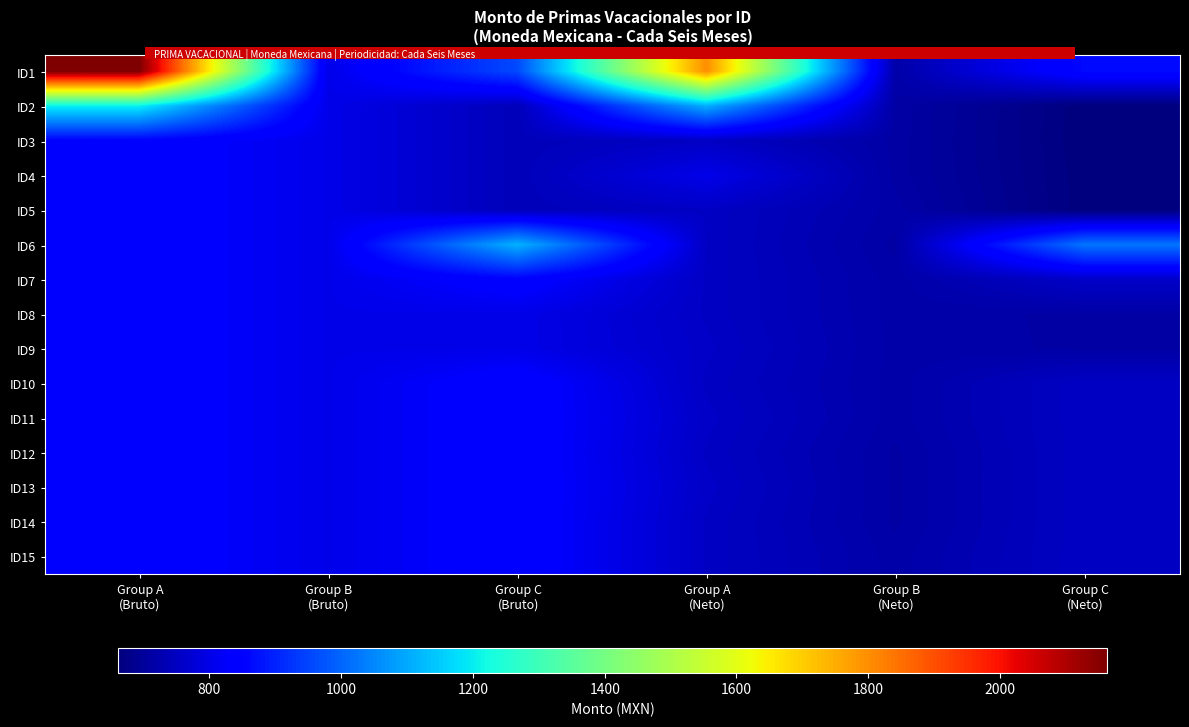

Which has a higher value, Group A
(Neto) or Group C
(Bruto)?

Group A
(Neto)